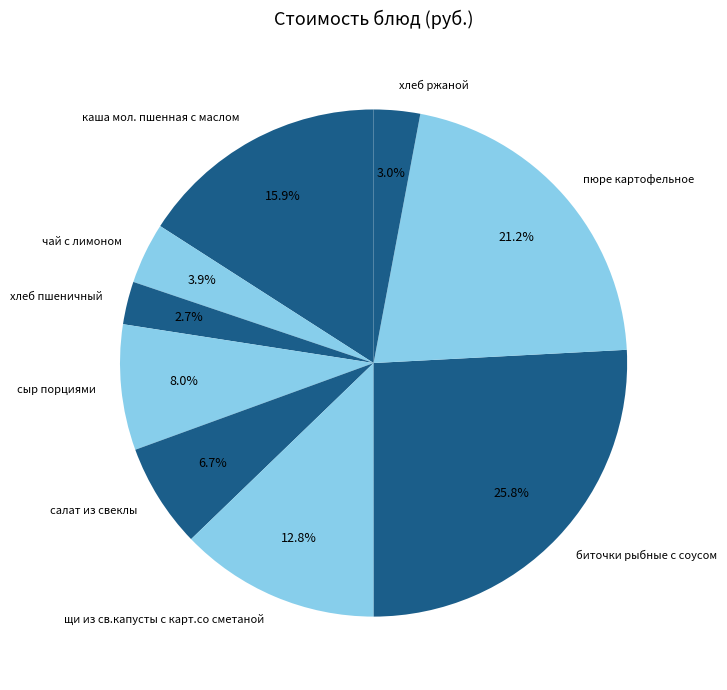

To the nearest percent, what portion does хлеб пшеничный represent?

3%